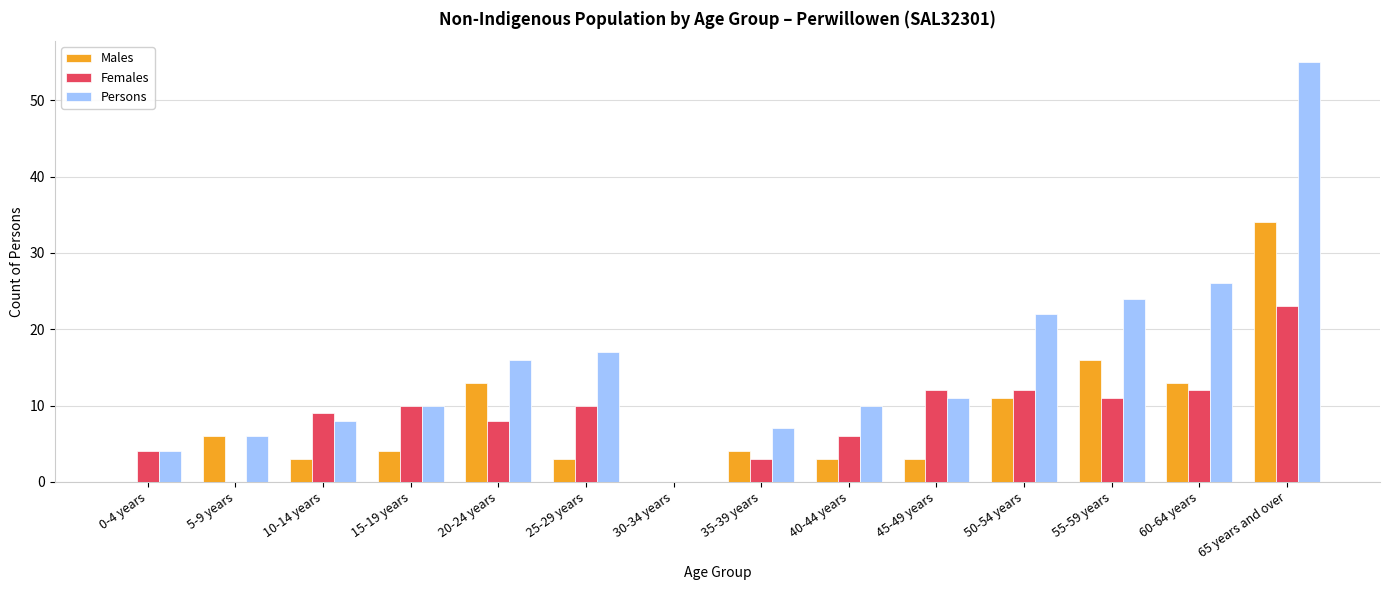

What is the sum of all Females values?

120